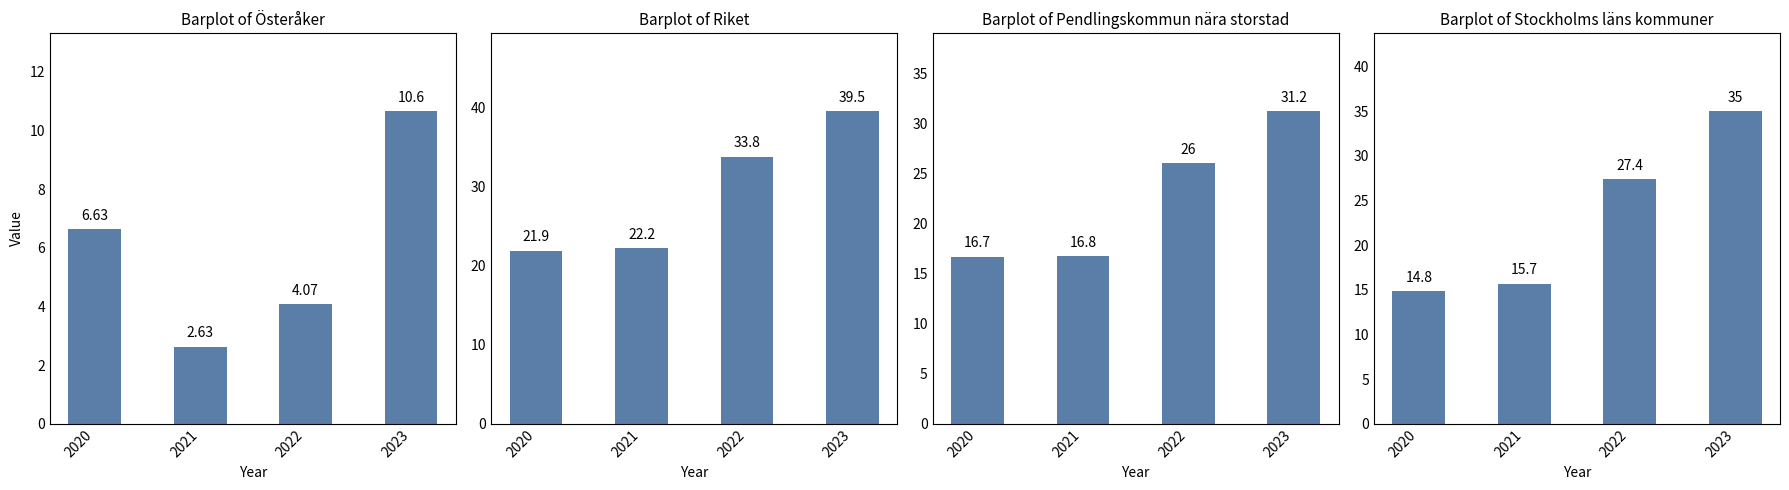

At which label does Pendlingskommun nära storstad first exceed 26?

2022